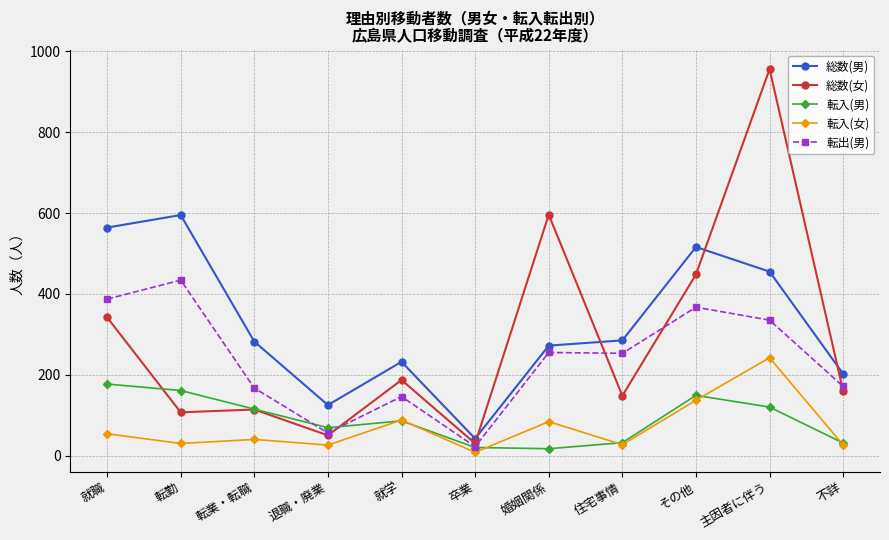

At how many categories does at least one series exceed 457?

5